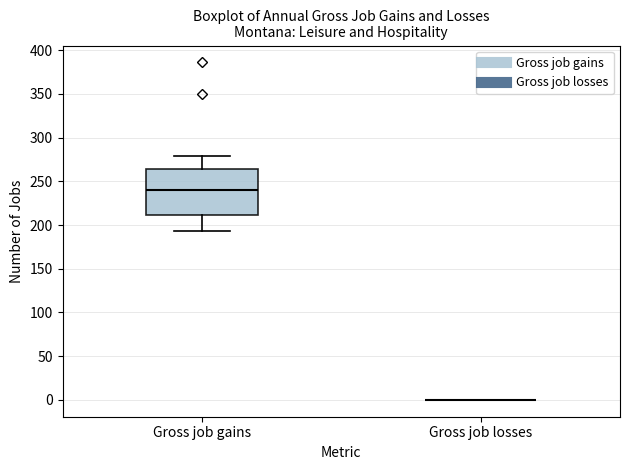

Which box is the tallest, from its lower edge to its upper edge?

Gross job gains